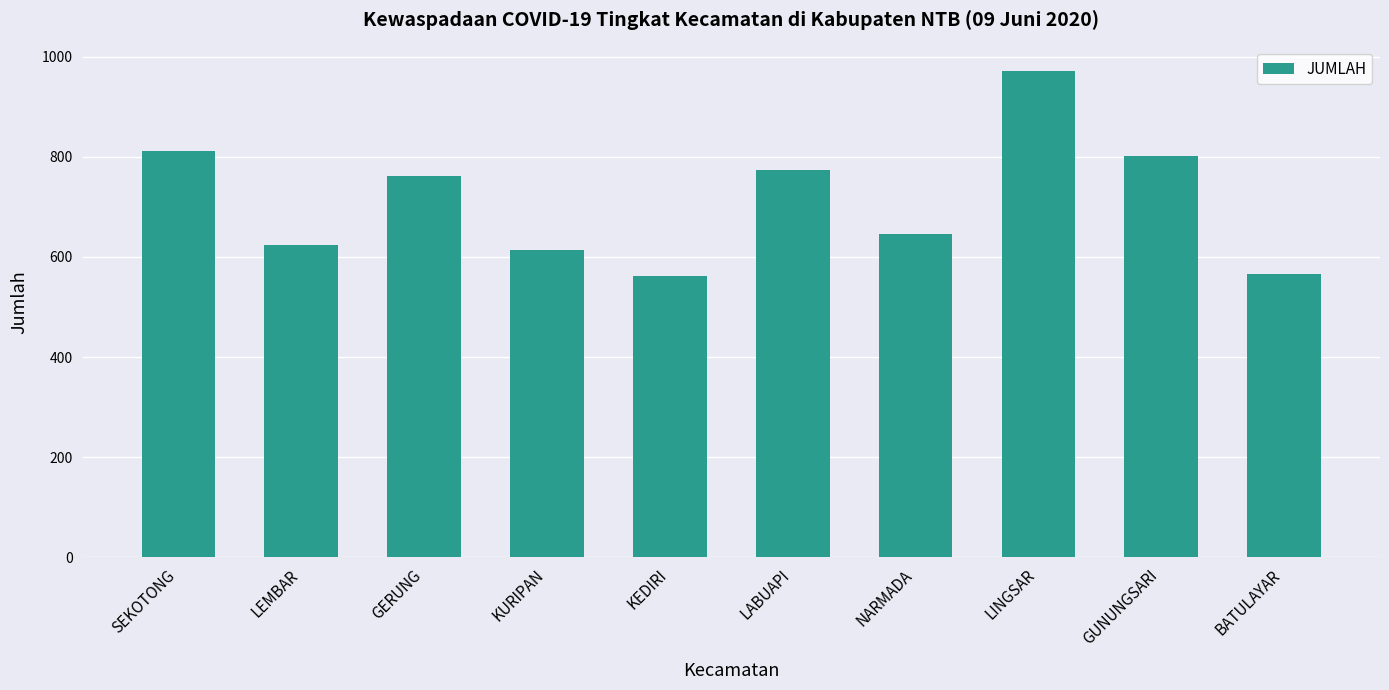

Where does the data first go above 761?

SEKOTONG